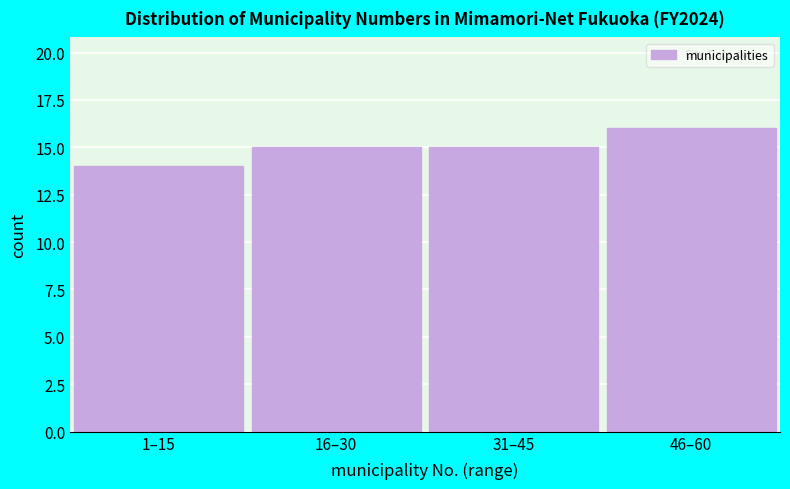

Reading left to right, extract all data points from this chart.

1–15=14	16–30=15	31–45=15	46–60=16